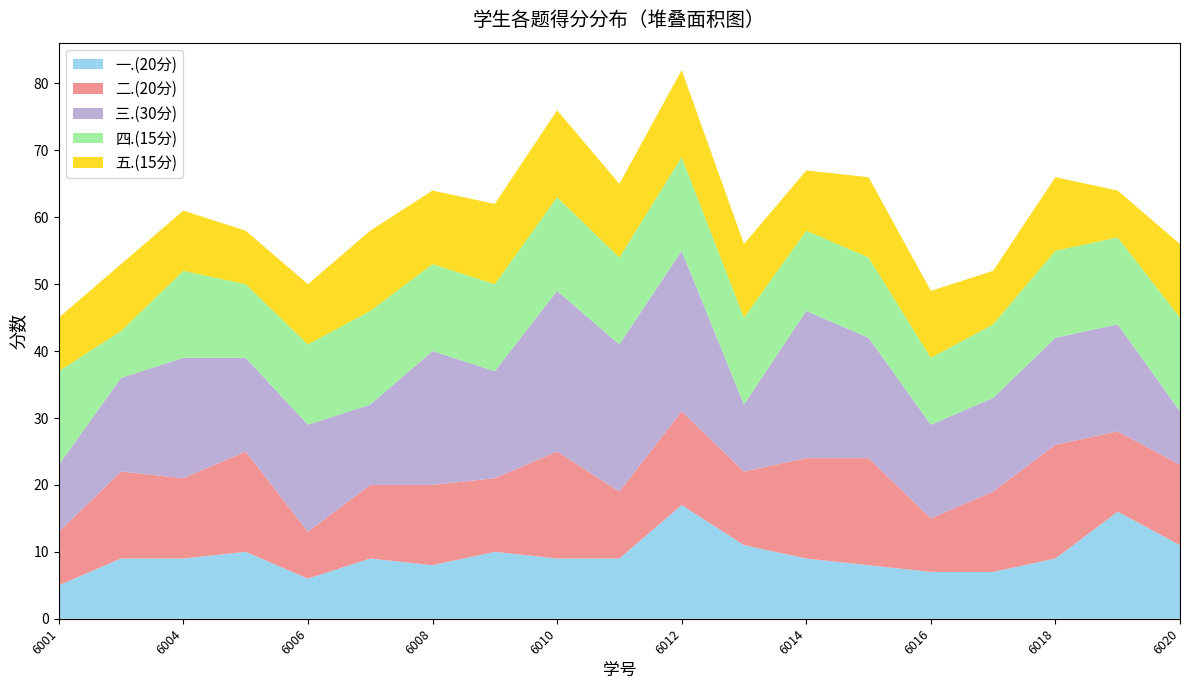

Reading right to left, list all the values displayed in this chart.

一.(20分): 2022096020=11	2022096019=16	2022096018=9	2022096017=7	2022096016=7	2022096015=8	2022096014=9	2022096013=11	2022096012=17	2022096011=9	2022096010=9	2022096009=10	2022096008=8	2022096007=9	2022096006=6	2022096005=10	2022096004=9	2022096002=9	2022096001=5
二.(20分): 2022096020=12	2022096019=12	2022096018=17	2022096017=12	2022096016=8	2022096015=16	2022096014=15	2022096013=11	2022096012=14	2022096011=10	2022096010=16	2022096009=11	2022096008=12	2022096007=11	2022096006=7	2022096005=15	2022096004=12	2022096002=13	2022096001=8
三.(30分): 2022096020=8	2022096019=16	2022096018=16	2022096017=14	2022096016=14	2022096015=18	2022096014=22	2022096013=10	2022096012=24	2022096011=22	2022096010=24	2022096009=16	2022096008=20	2022096007=12	2022096006=16	2022096005=14	2022096004=18	2022096002=14	2022096001=10
四.(15分): 2022096020=14	2022096019=13	2022096018=13	2022096017=11	2022096016=10	2022096015=12	2022096014=12	2022096013=13	2022096012=14	2022096011=13	2022096010=14	2022096009=13	2022096008=13	2022096007=14	2022096006=12	2022096005=11	2022096004=13	2022096002=7	2022096001=14
五.(15分): 2022096020=11	2022096019=7	2022096018=11	2022096017=8	2022096016=10	2022096015=12	2022096014=9	2022096013=11	2022096012=13	2022096011=11	2022096010=13	2022096009=12	2022096008=11	2022096007=12	2022096006=9	2022096005=8	2022096004=9	2022096002=10	2022096001=8